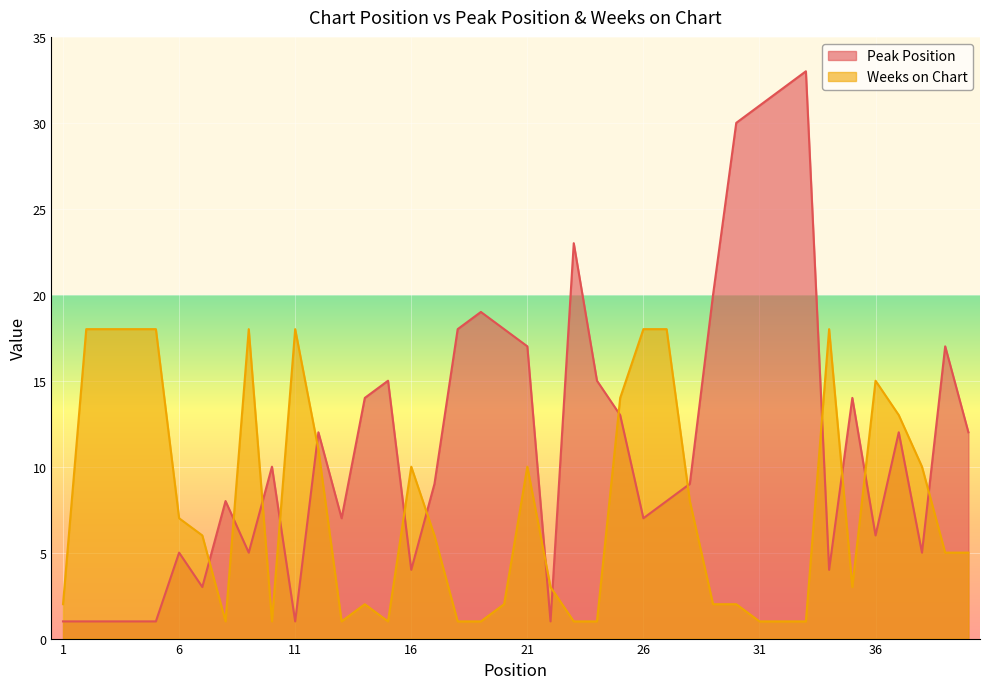

What is the lowest value of the Weeks on Chart series?

1